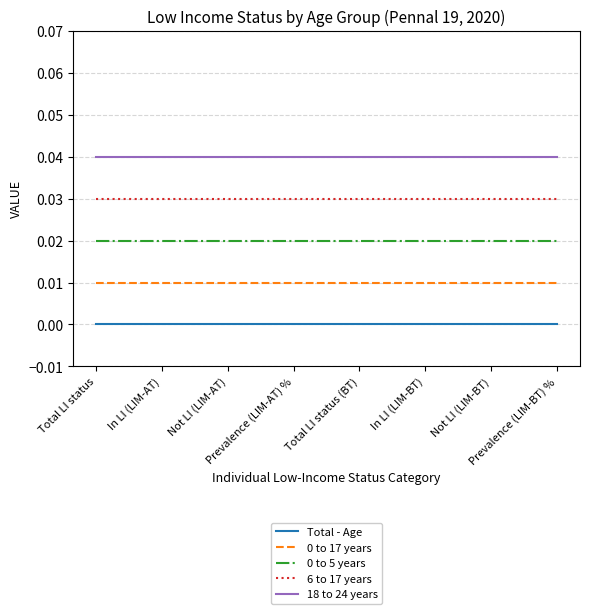

Which series has the largest total across all categories?

18 to 24 years